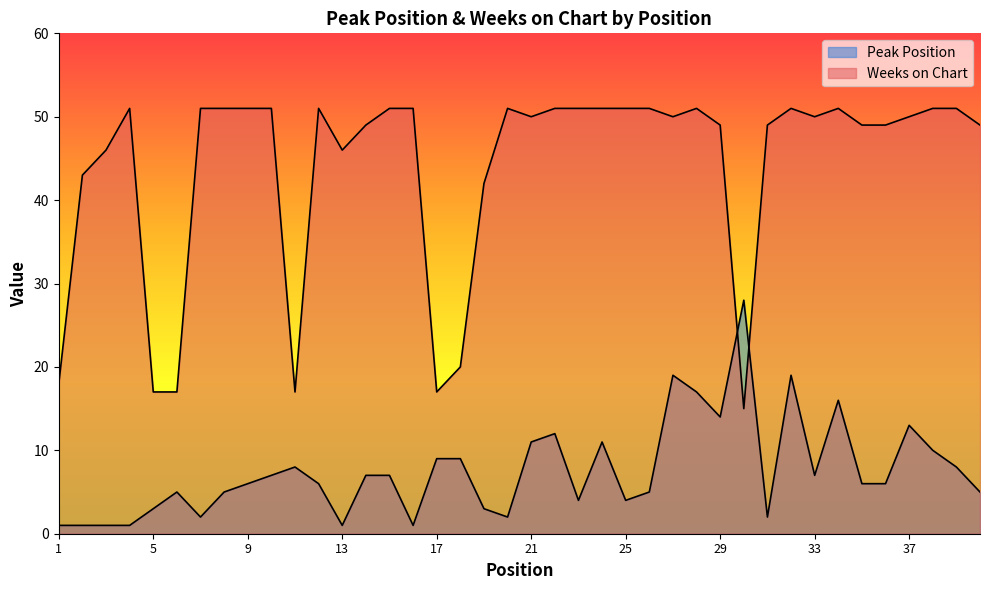

What is the difference between the second highest and second lowest values in the Peak Position series?

18